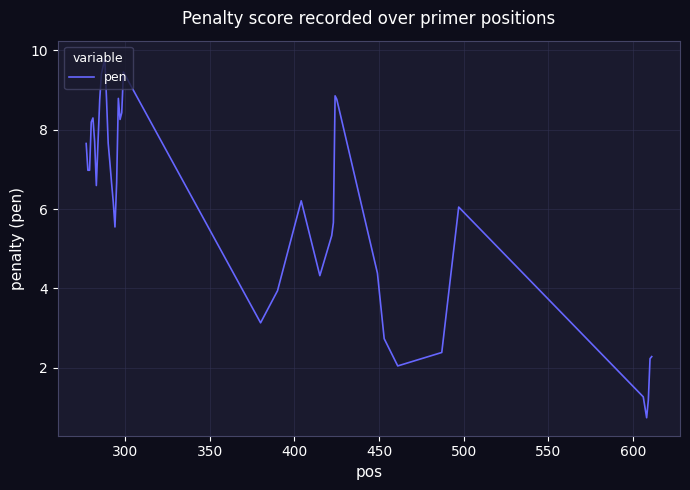

What is the smallest value displayed?

0.7